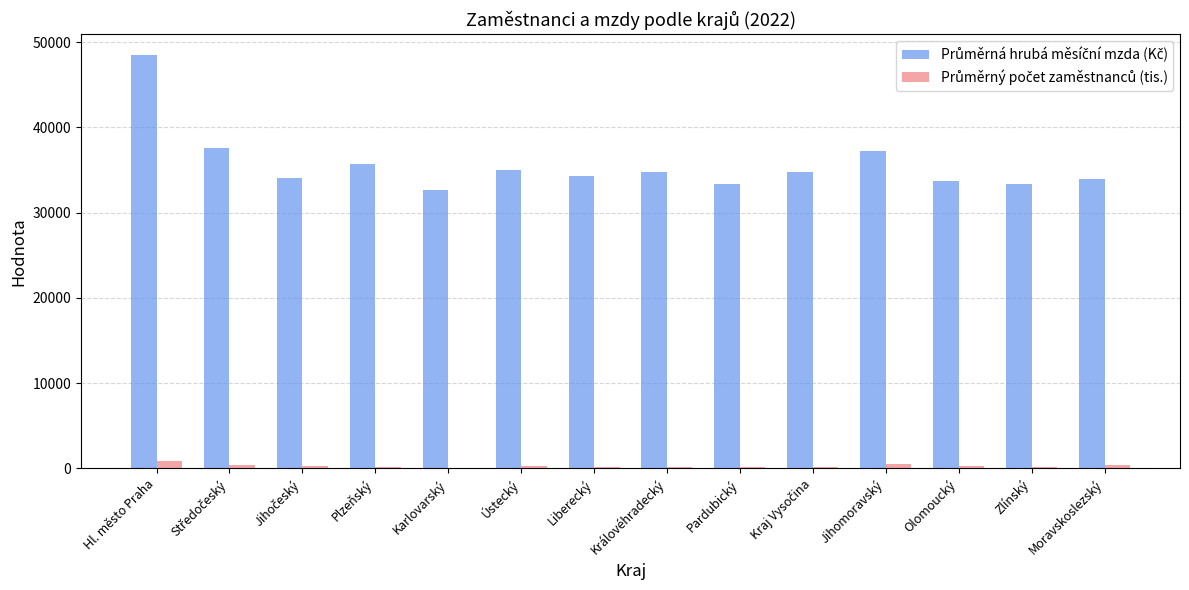

Which label corresponds to the largest value in the chart?

Hl. město Praha